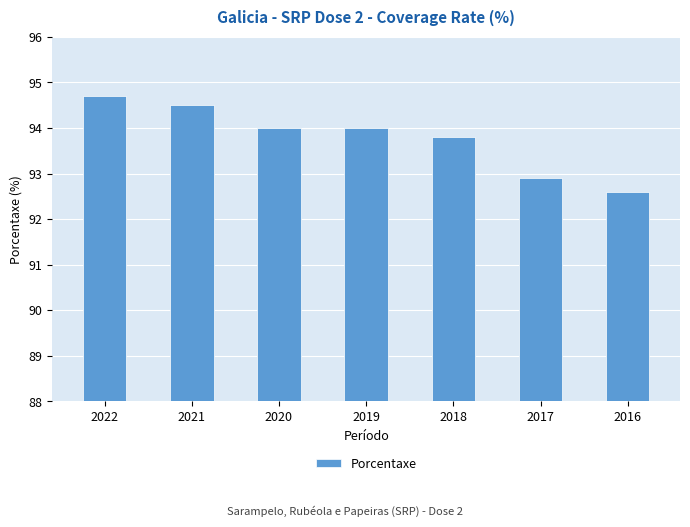

Where does the data first go above 94?

2022